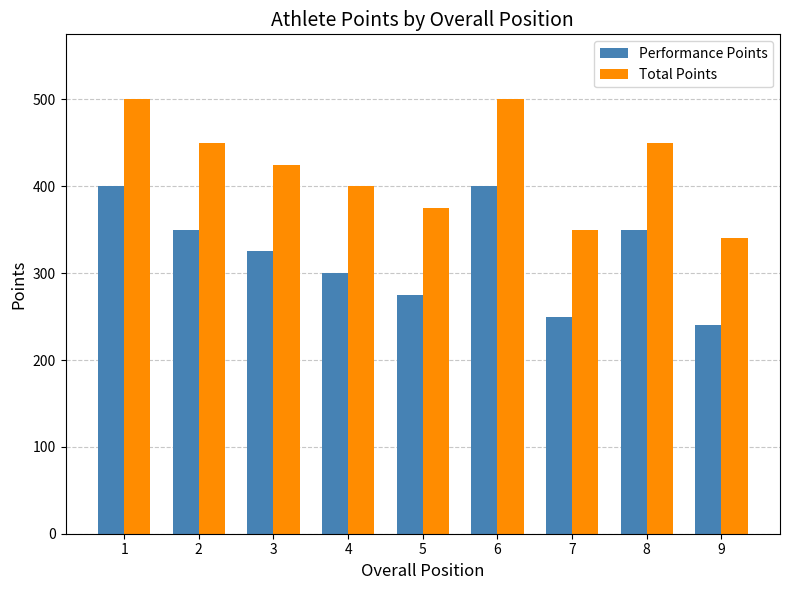

Rank the series by their maximum value, from lowest to highest.

Performance Points, Total Points